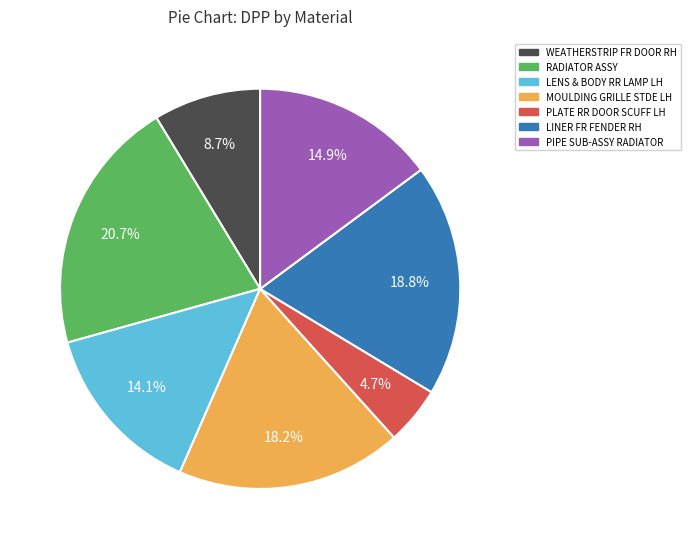

Is there any slice that represents more than half of the pie?

No